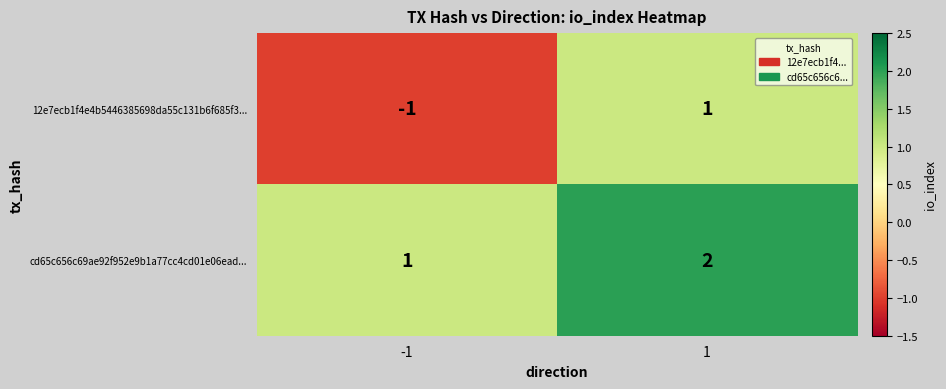

What is the sum of the cd65c656c69ae92f952e9b1a77cc4cd01e06ead... values at 1 and -1?

3